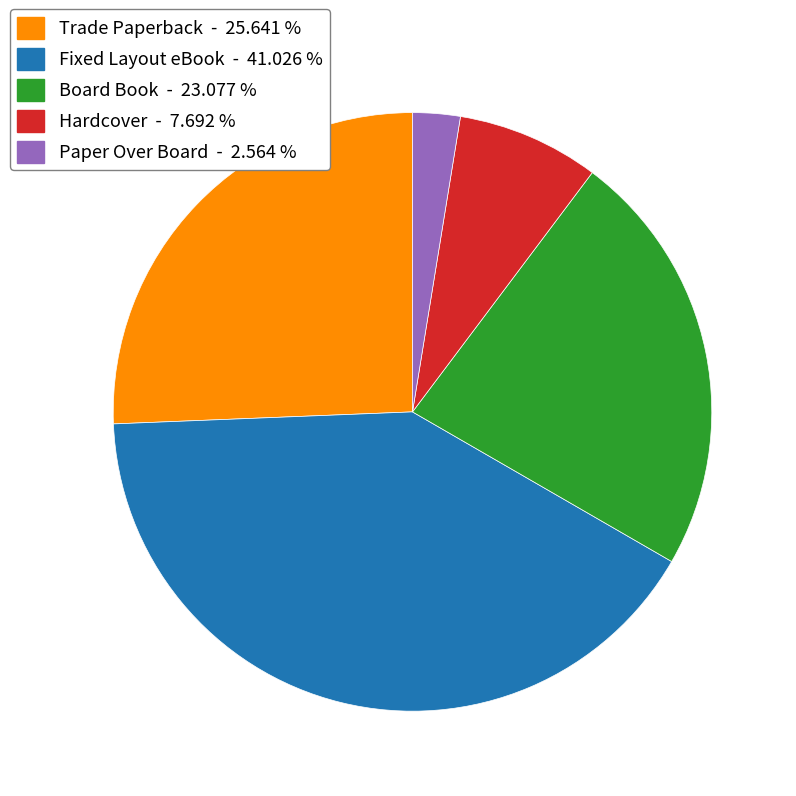

What is the ratio of the value at Fixed Layout eBook - 41.026 % to the value at Trade Paperback - 25.641 %?

1.6